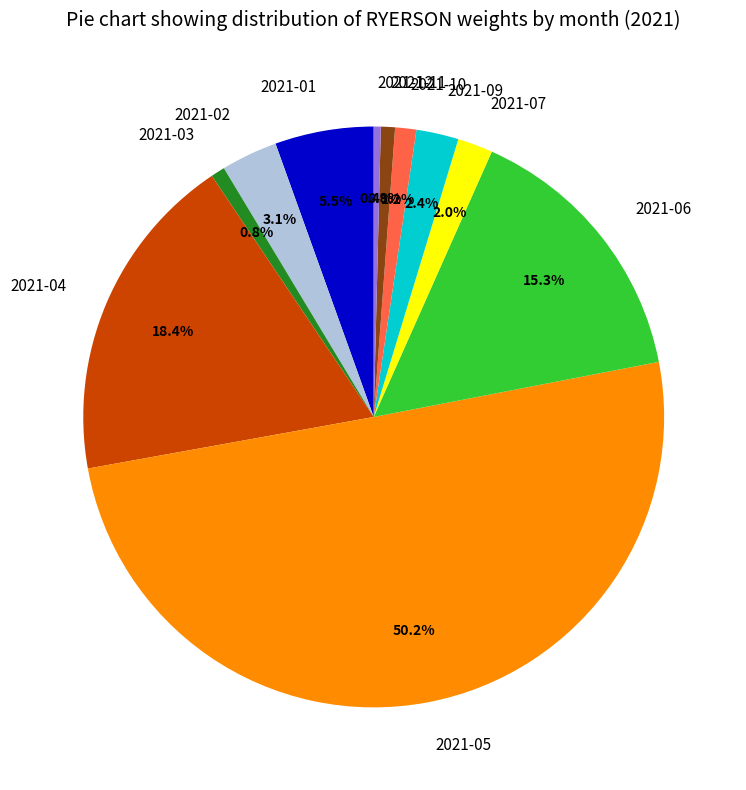

Count the number of slices in the pie.

11